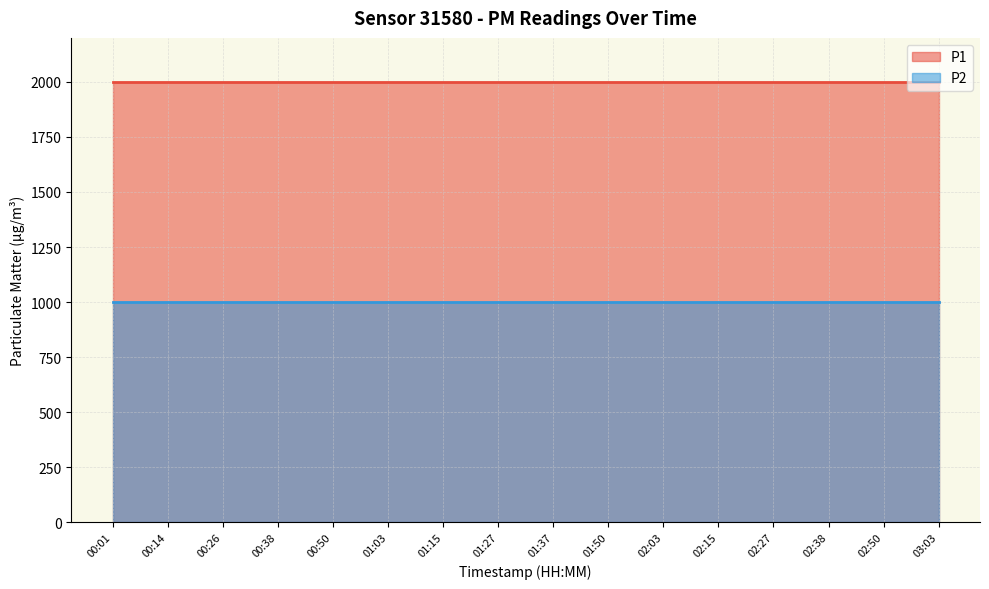

Between 01:27 and 02:50, which series saw the biggest shift?

P1